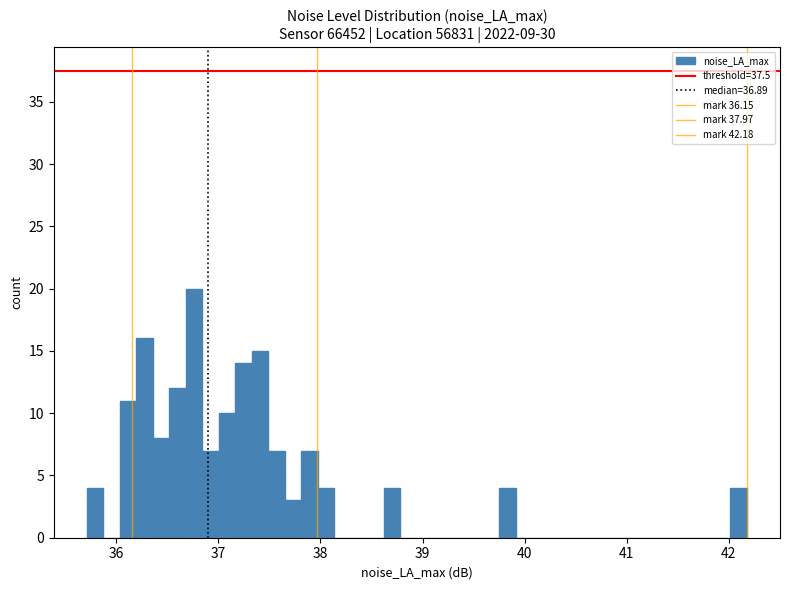

Around what value on the x-axis is the tallest bar? Give the approximate position of its centre, as read against the axis.

36.8